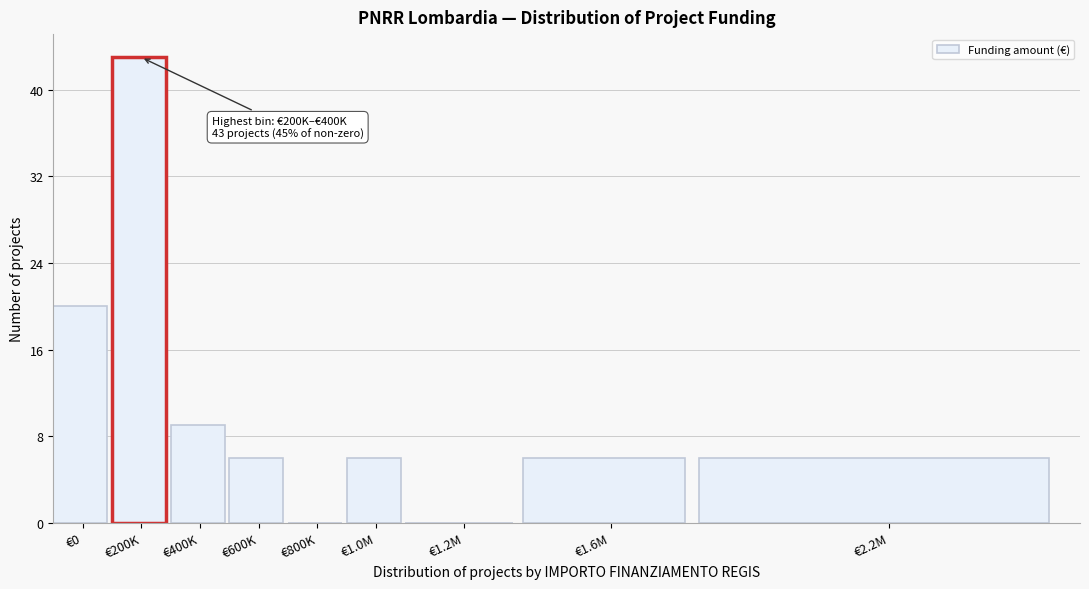

Reading left to right, list all the values displayed in this chart.

€0=20	€200K=43	€400K=9	€600K=6	€800K=0	€1.0M=6	€1.2M=0	€1.6M=6	€2.2M=6